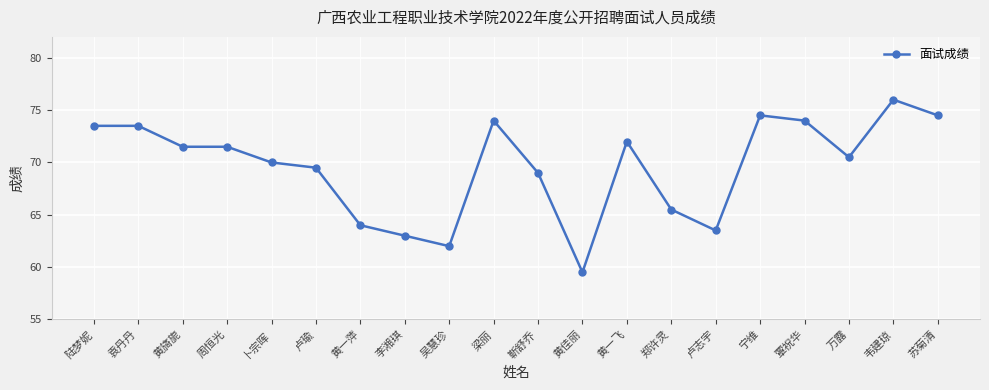

What is the difference between the values at 黄一萍 and 李湘琪?

1.0